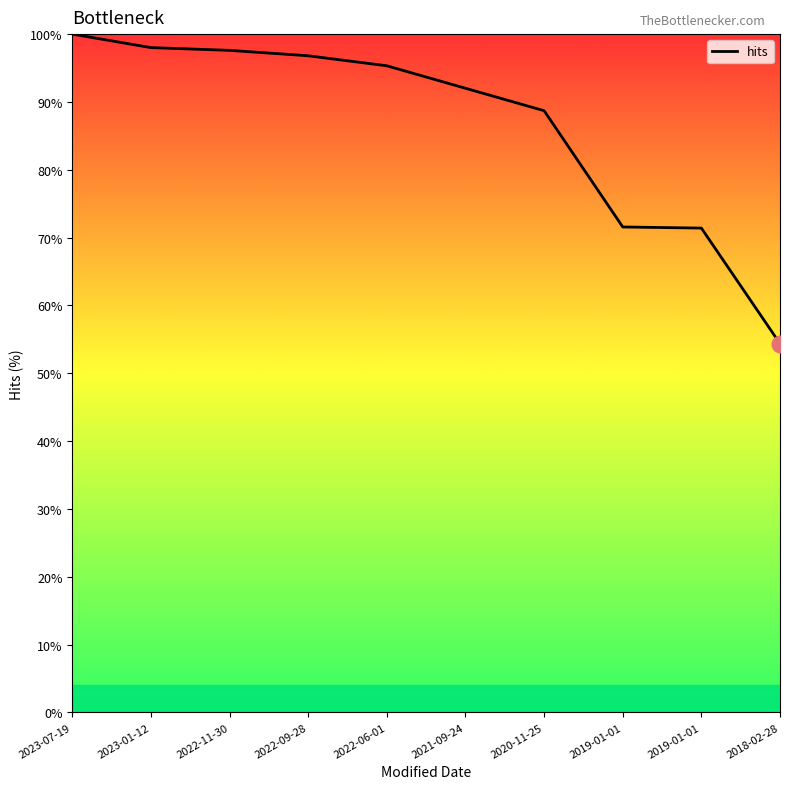

How many categories are shown in the chart?

10